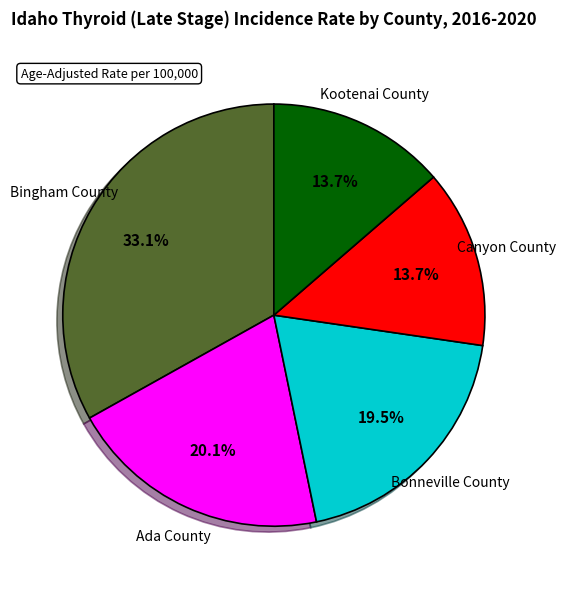

To the nearest percent, what is the difference between the largest and smallest slice percentages?

19%